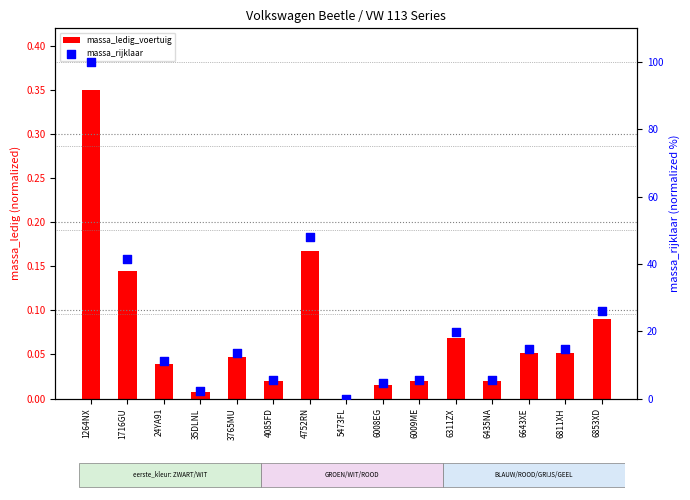

What is the total value across all series at 4085FD?

5.7